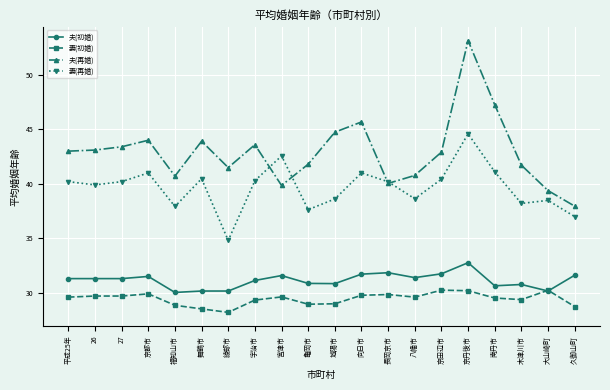

What position from the left is 京田辺市?

15